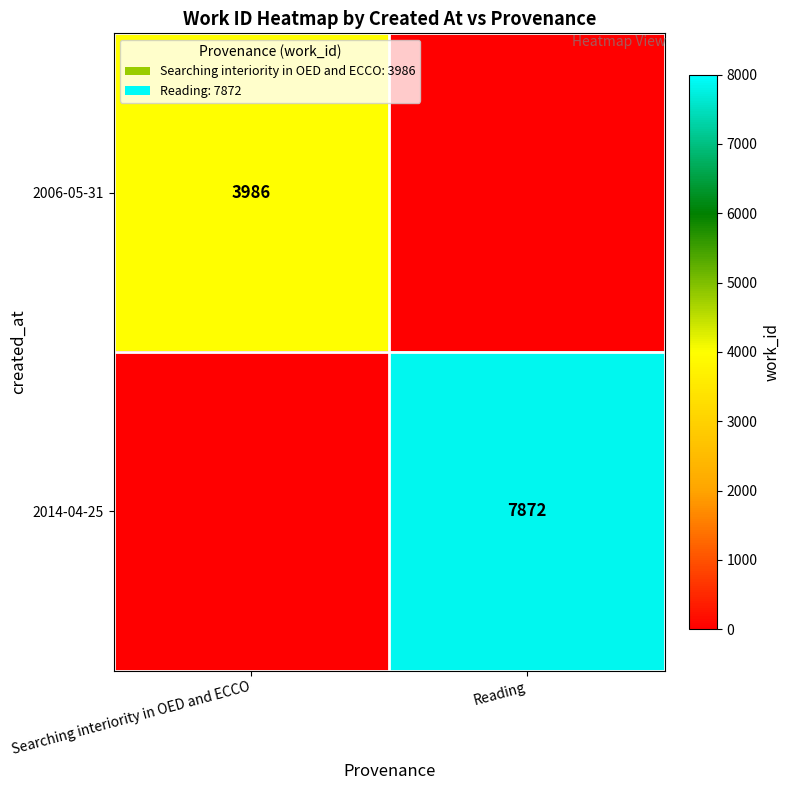

True or false: 2014-04-25 has a value of 7872 at Reading.

True